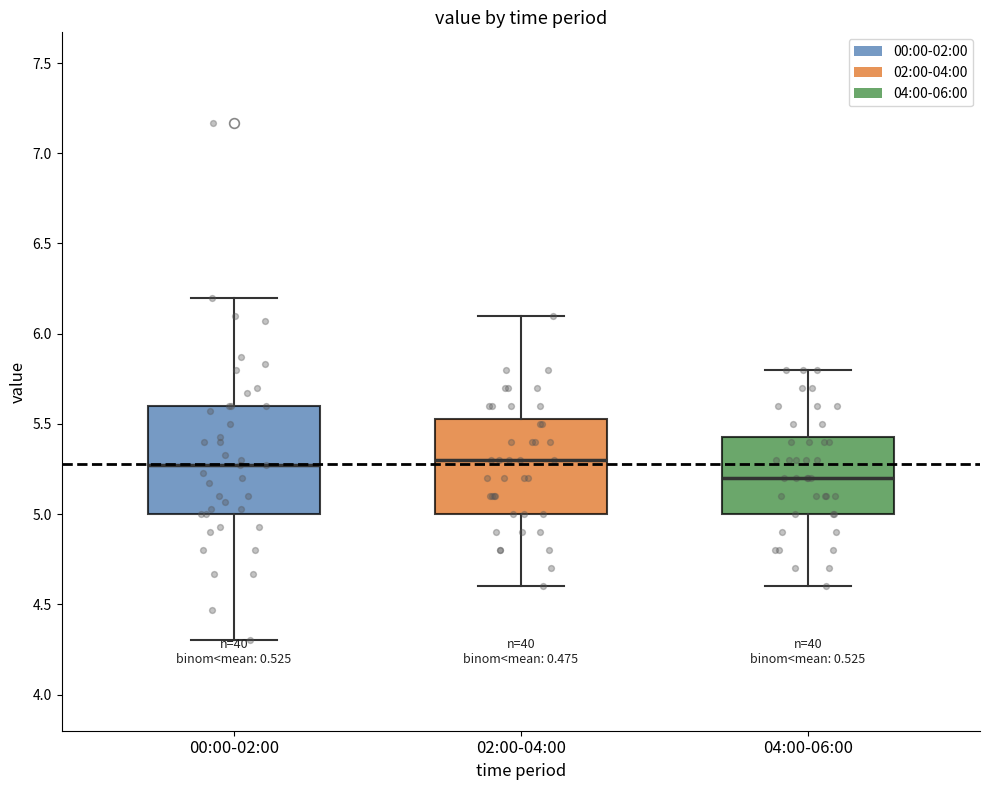

Which box is the tallest, from its lower edge to its upper edge?

00:00-02:00